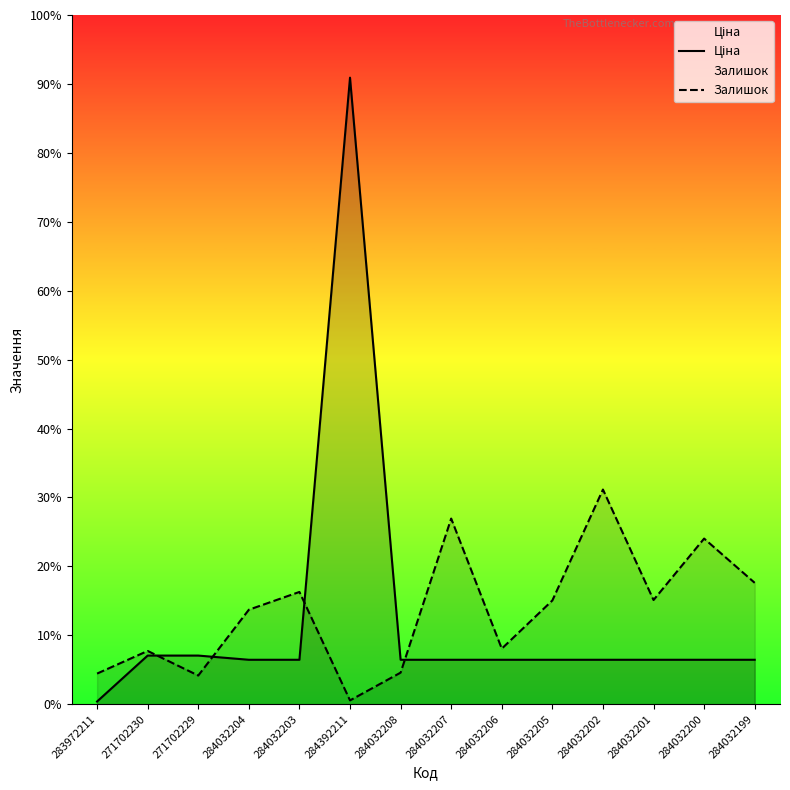

After their last crossing, which series has the higher values: Ціна or Залишок?

Залишок